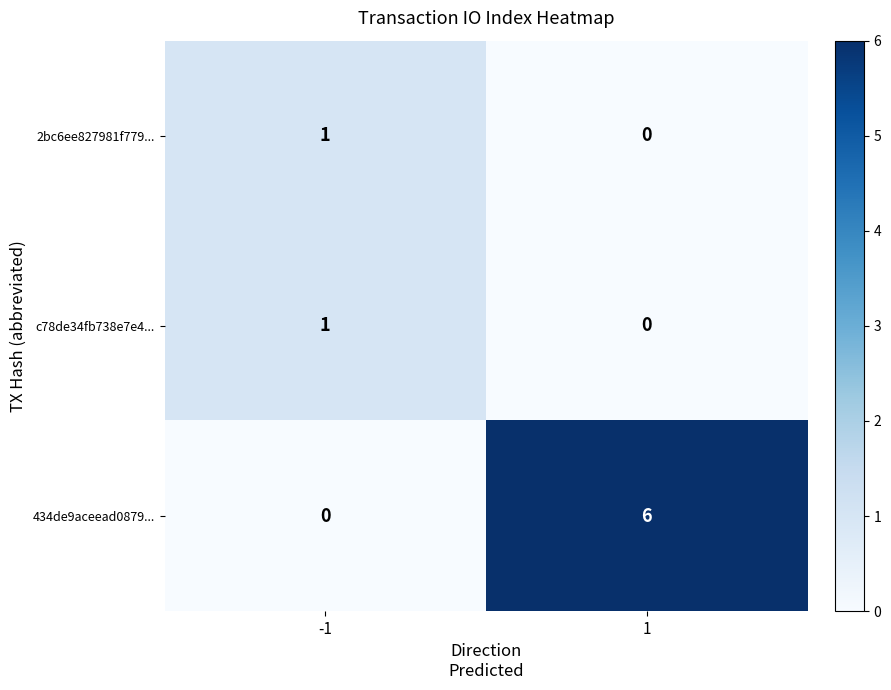

The 434de9aceead0879... series shows 4 at -1. True or false?

False